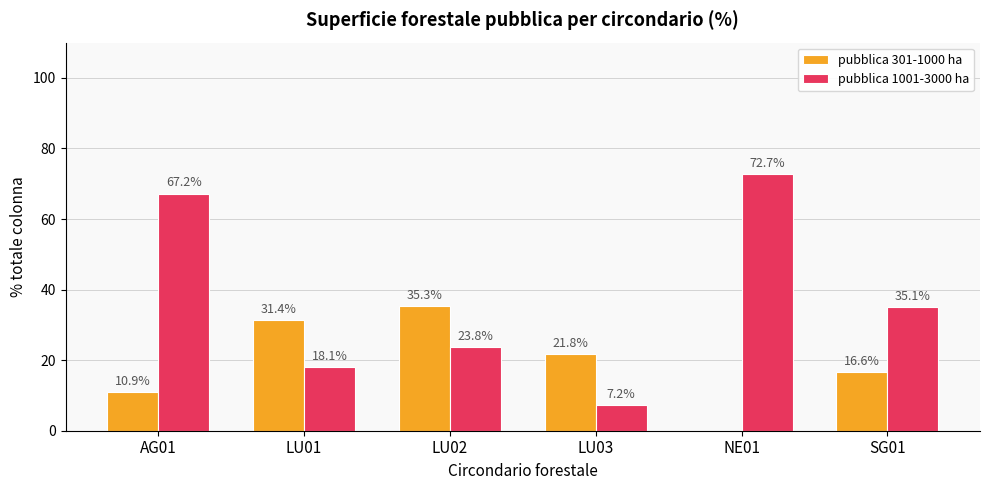

What is the maximum value for pubblica 1001-3000 ha?

72.7